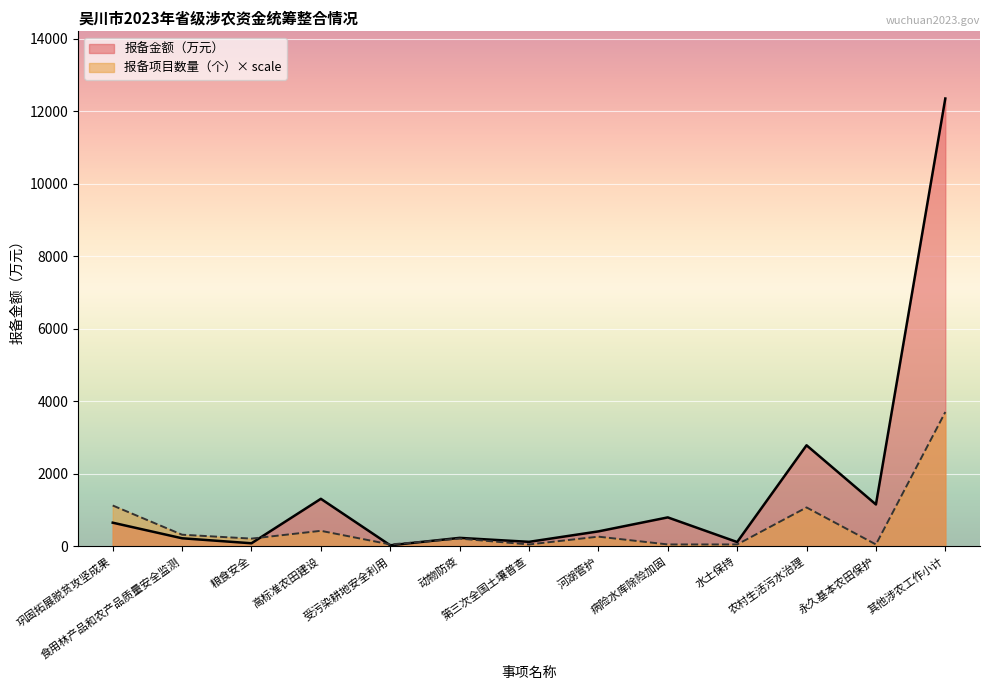

After their last crossing, which series has the higher values: 报备项目数量（个） or 报备金额（万元）?

报备金额（万元）